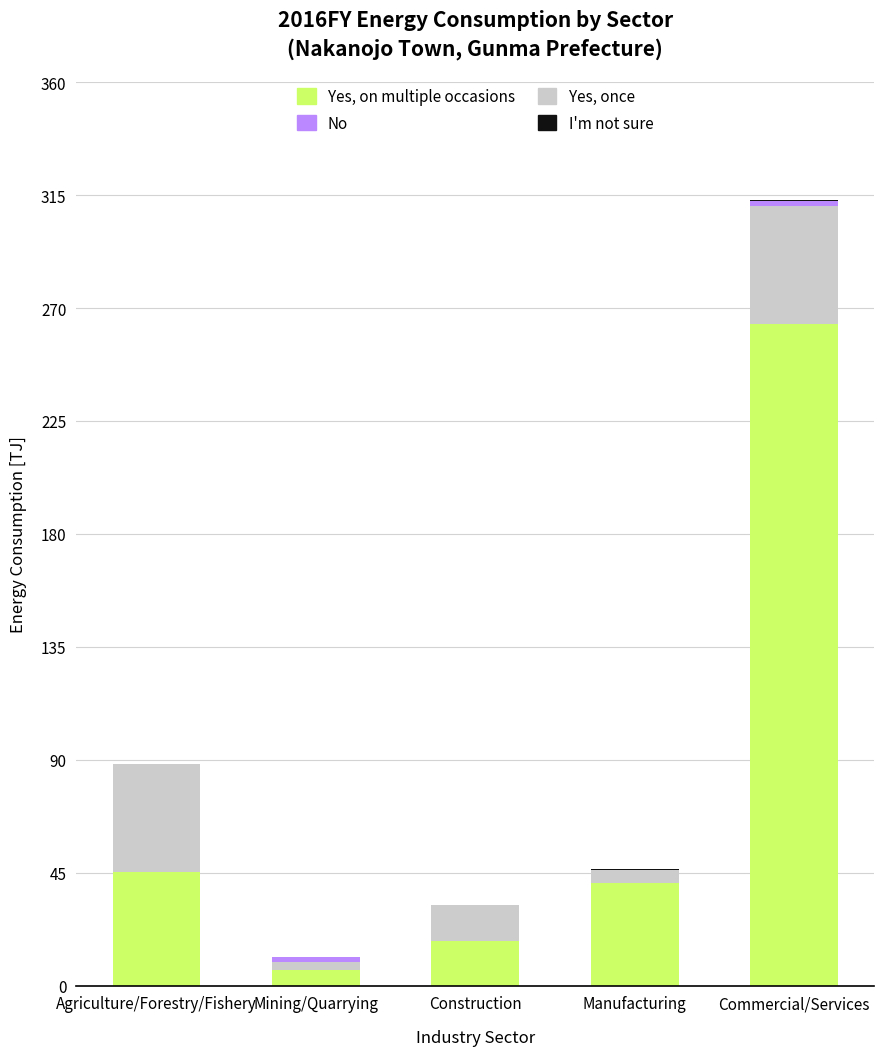

Does the chart contain stacked bars?

Yes